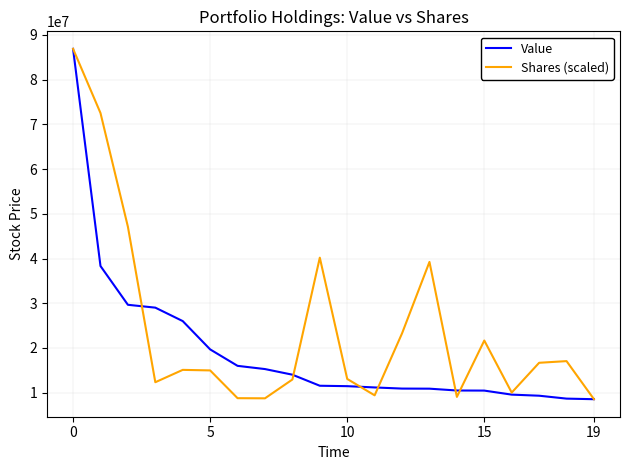

Which series has the largest total across all categories?

Shares (scaled)